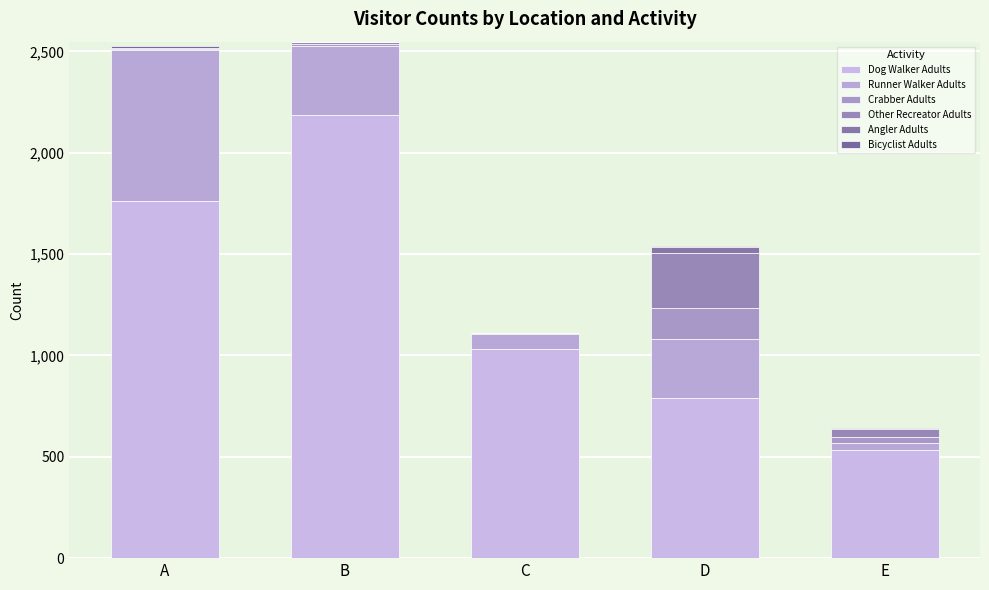

At how many categories does at least one series exceed 1192?

2